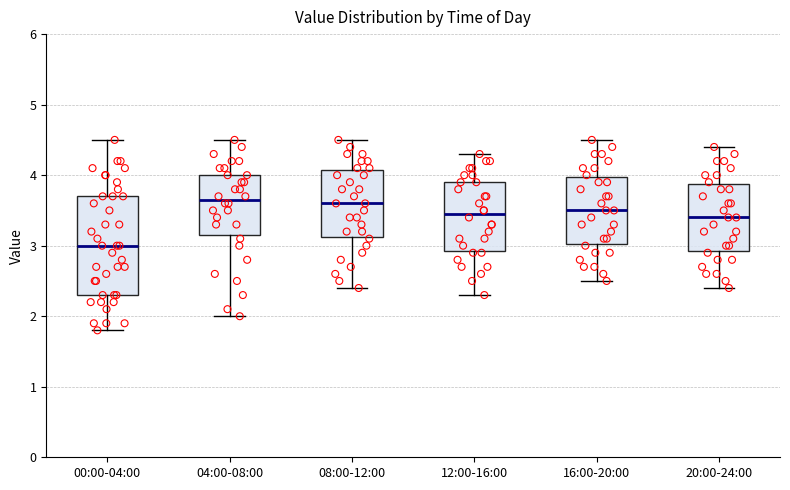

Where is the upper edge of the box for 08:00-12:00 on the y-axis? The values are not printed on the chart, so give them approximately, as read against the axis.

4.1